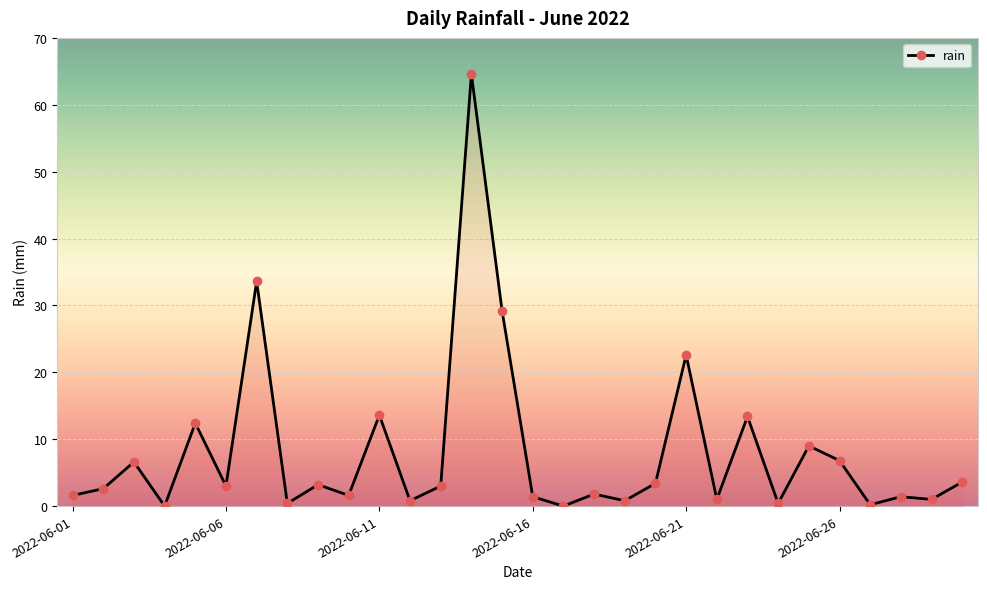

True or false: the data has more than 1 interior local peaks.

True